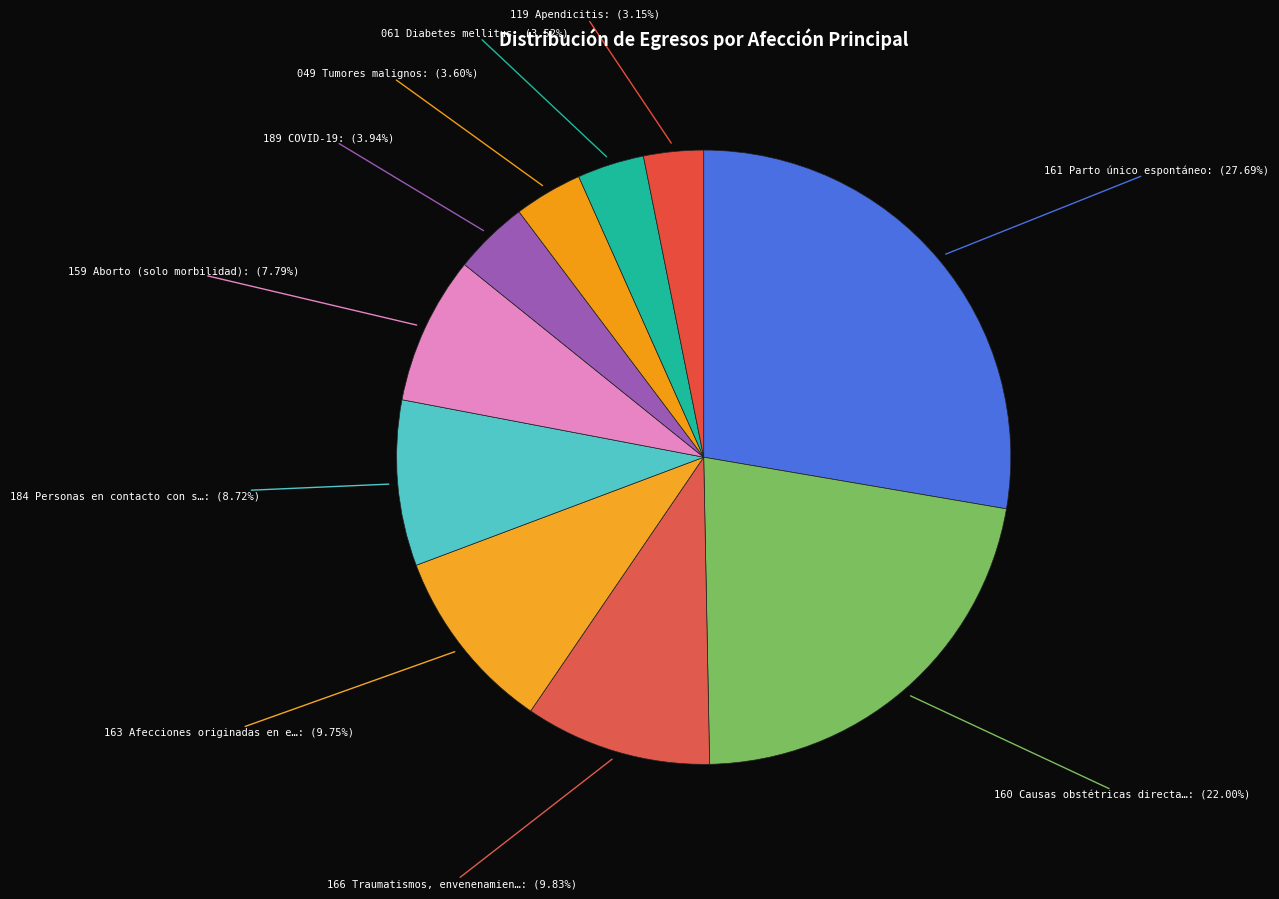

How many segments does this pie chart have?

10